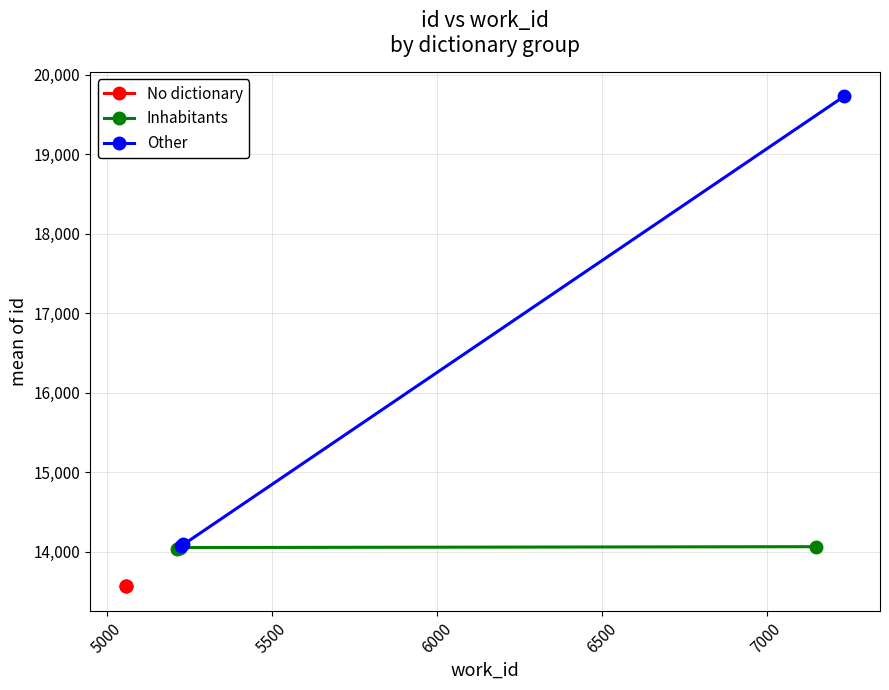

What is the difference between the maximum and minimum values in the Inhabitants series?

35